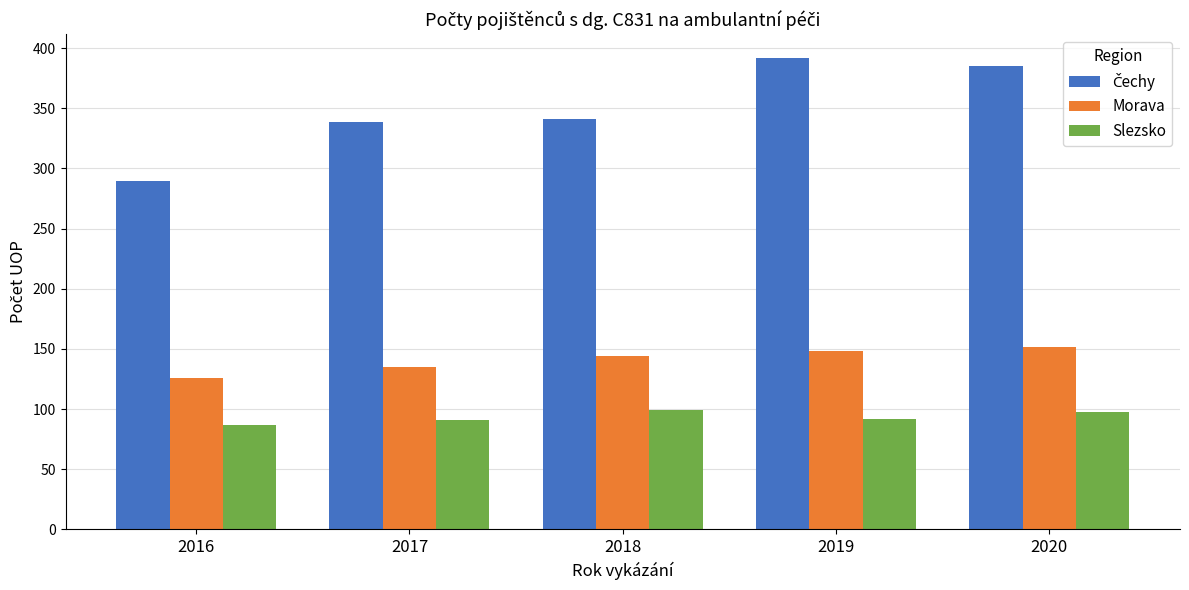

What is the sum of all Slezsko values?

467